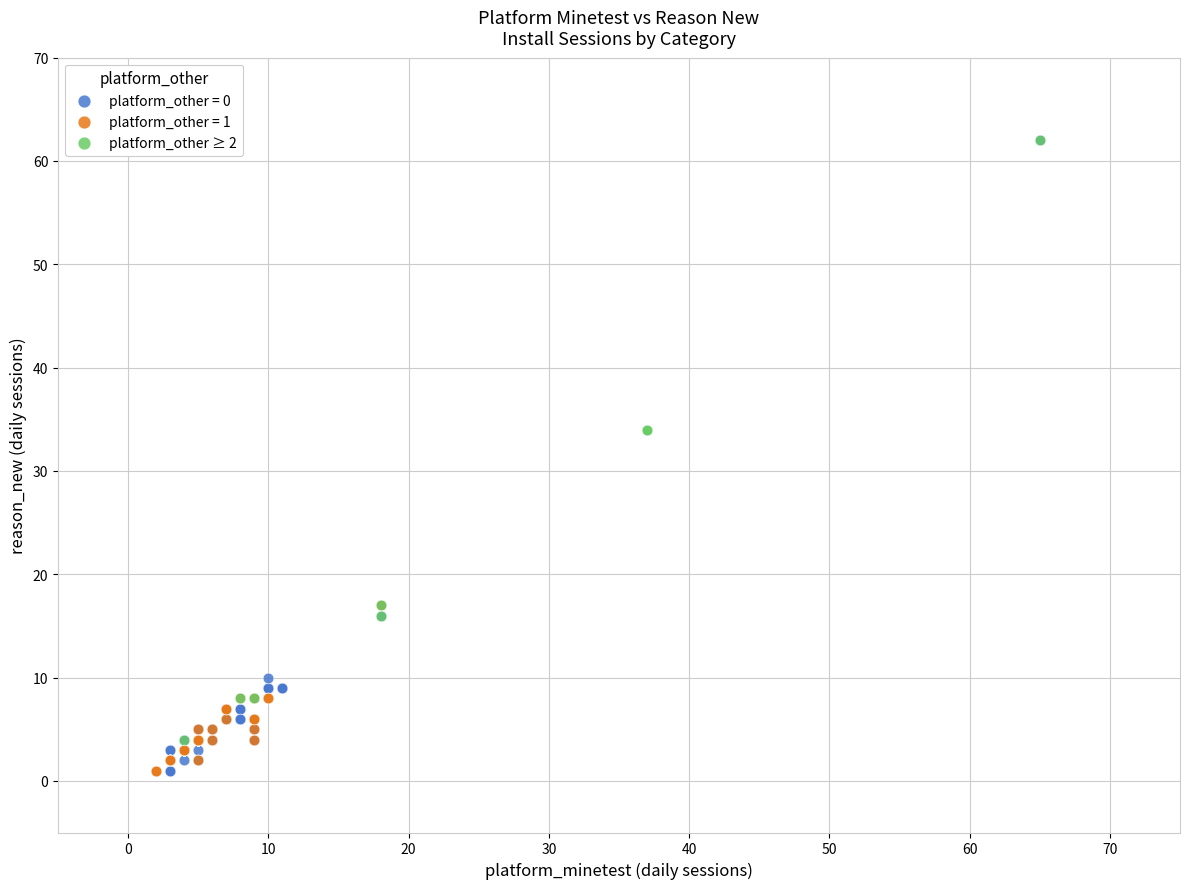

Which series has the widest spread of Y values?

platform_other = 0